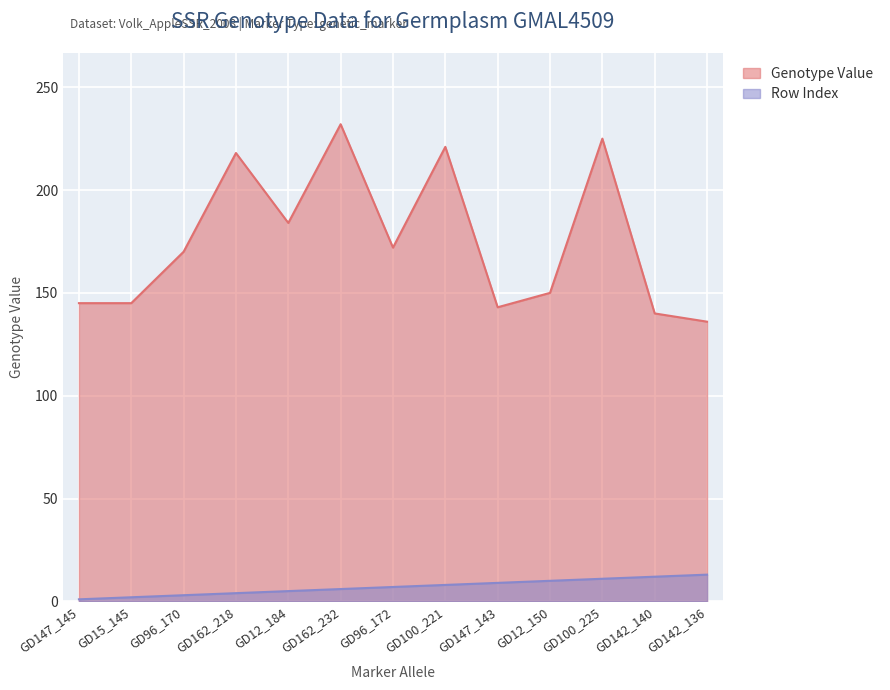

How many lines are shown in the chart?

2